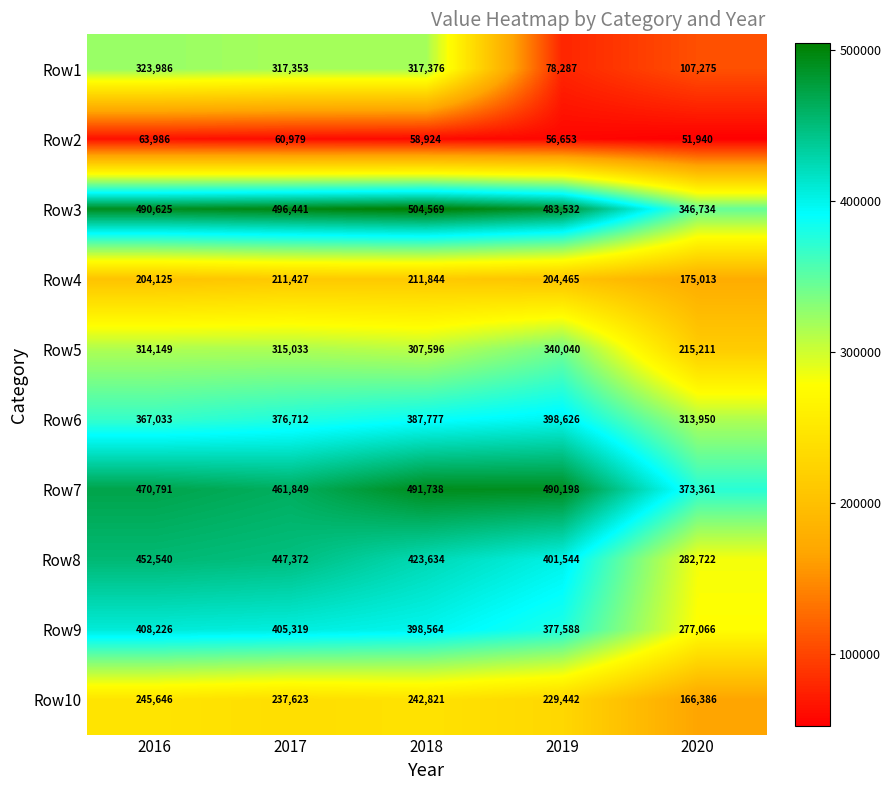

Is it true that Row1 equals 107275 at 2020?

True